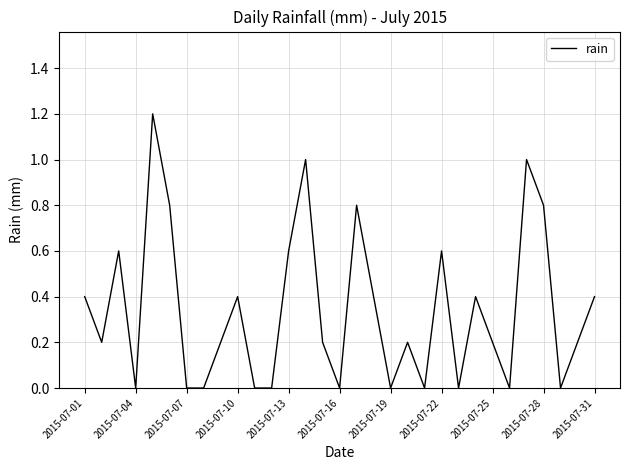

What is the greatest value displayed?

1.2